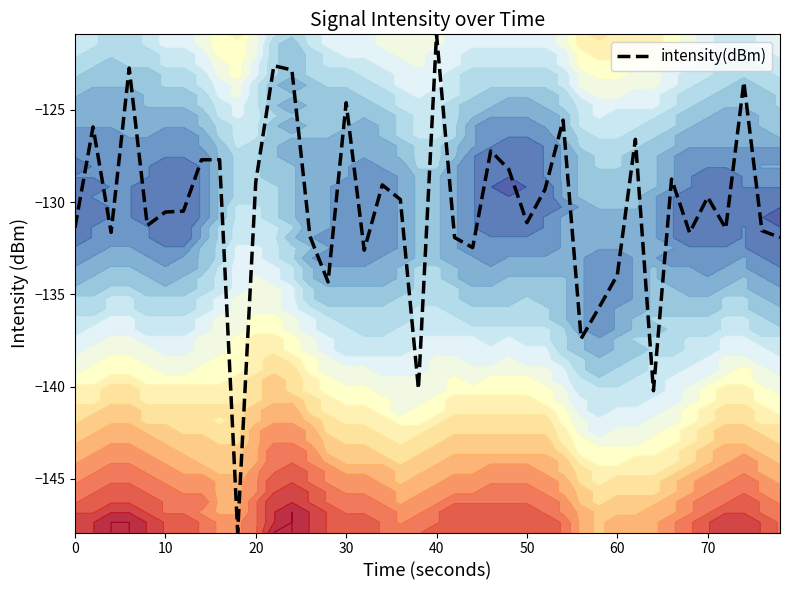

Which category has the highest value in the intensity(dBm) series?

40